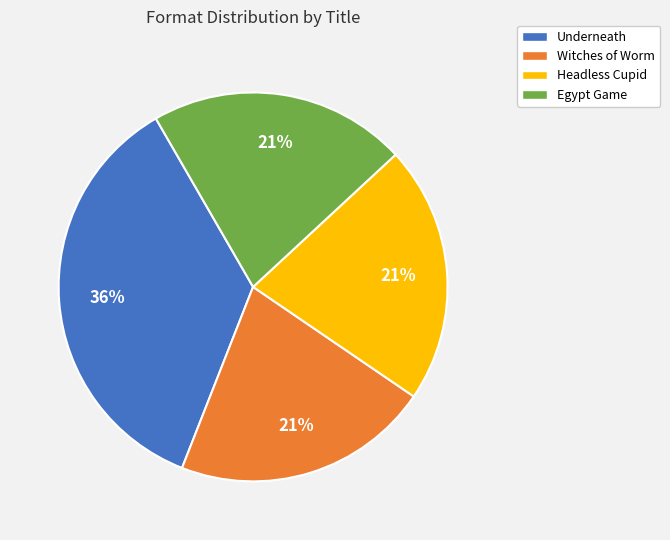

Is Headless Cupid the majority of the pie?

No